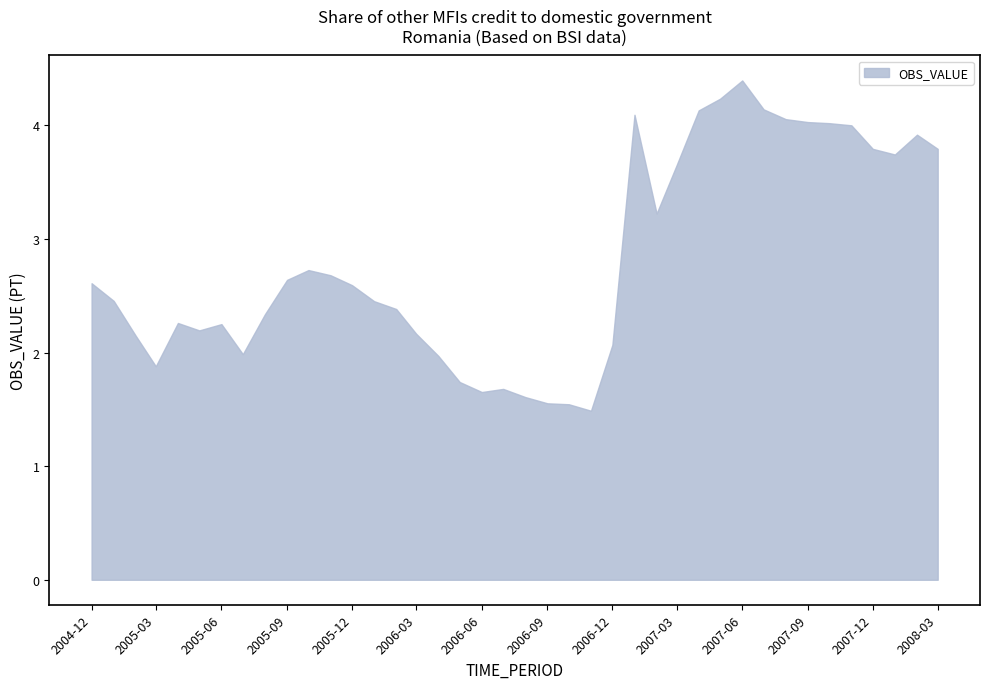

The value at 2005-09 is 2.6. True or false?

True